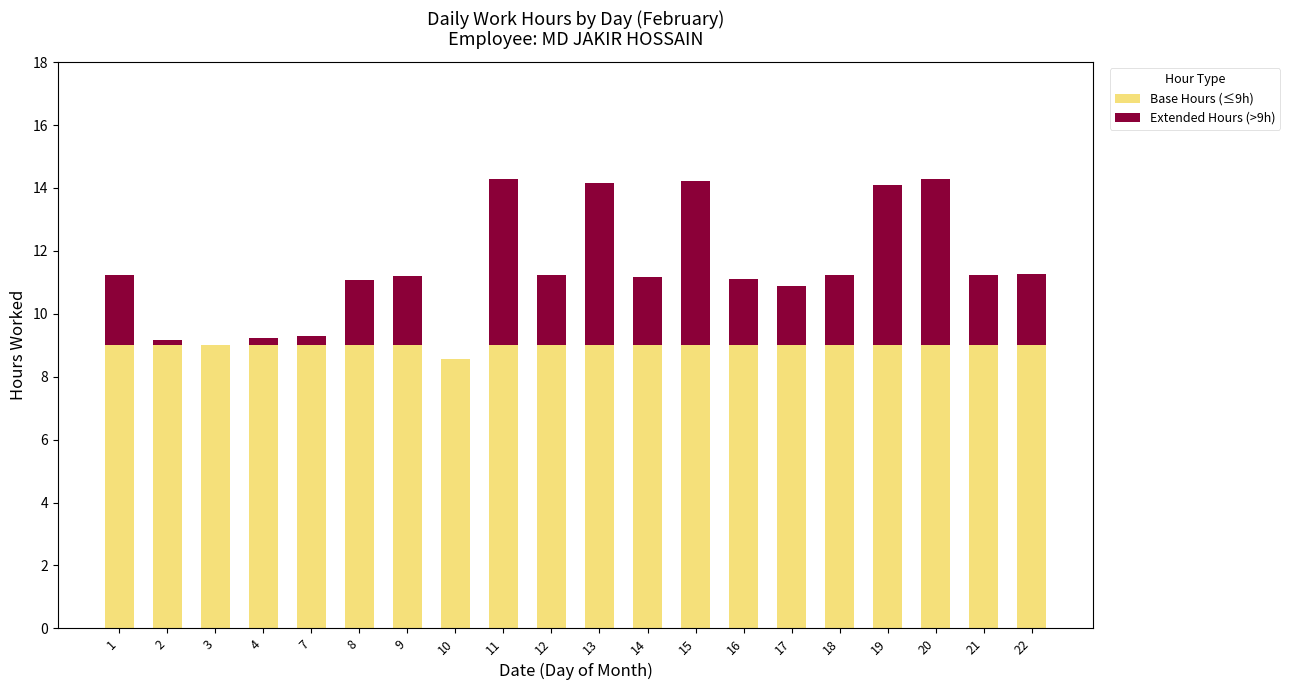

How many data points does each series have?

20